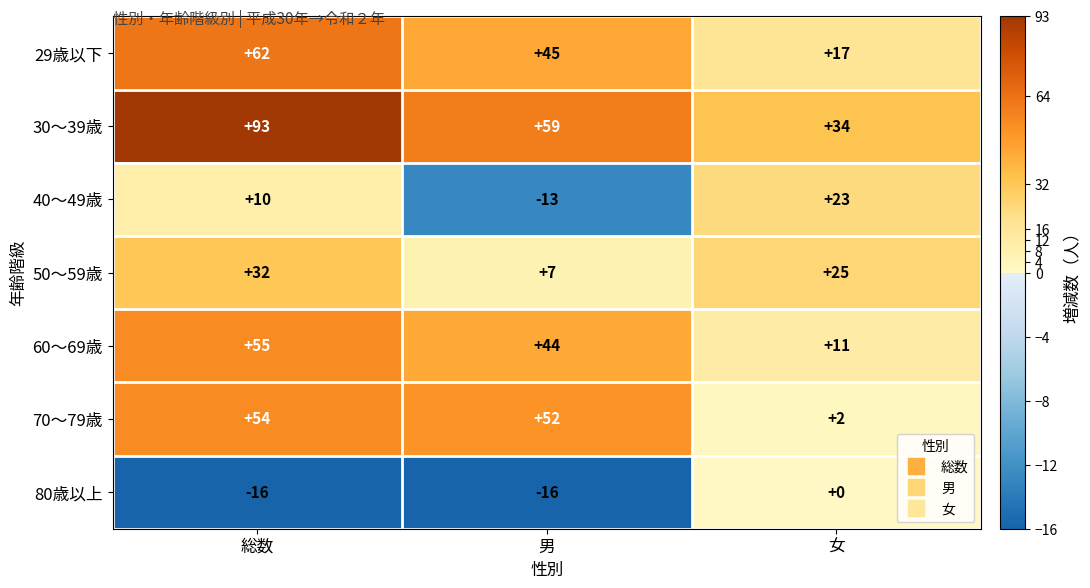

The 29歳以下 series shows 62 at 総数. True or false?

True